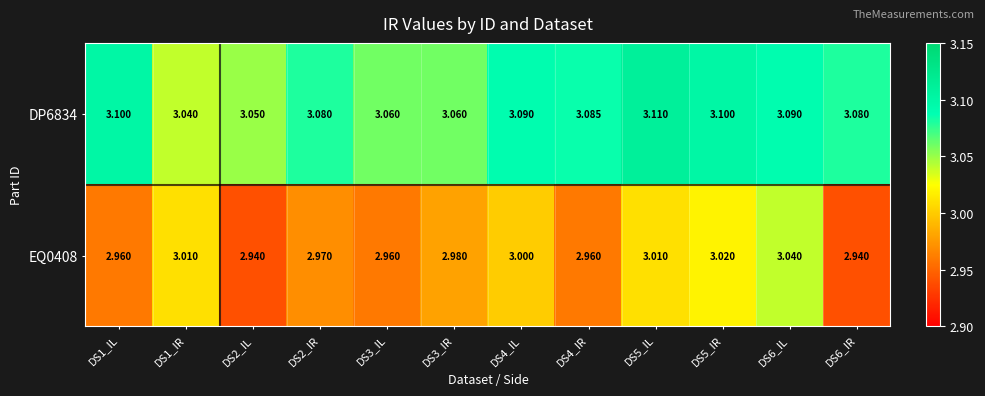

Is the value of EQ0408 at DS3_IR greater than the value of DP6834 at DS5_IR?

No